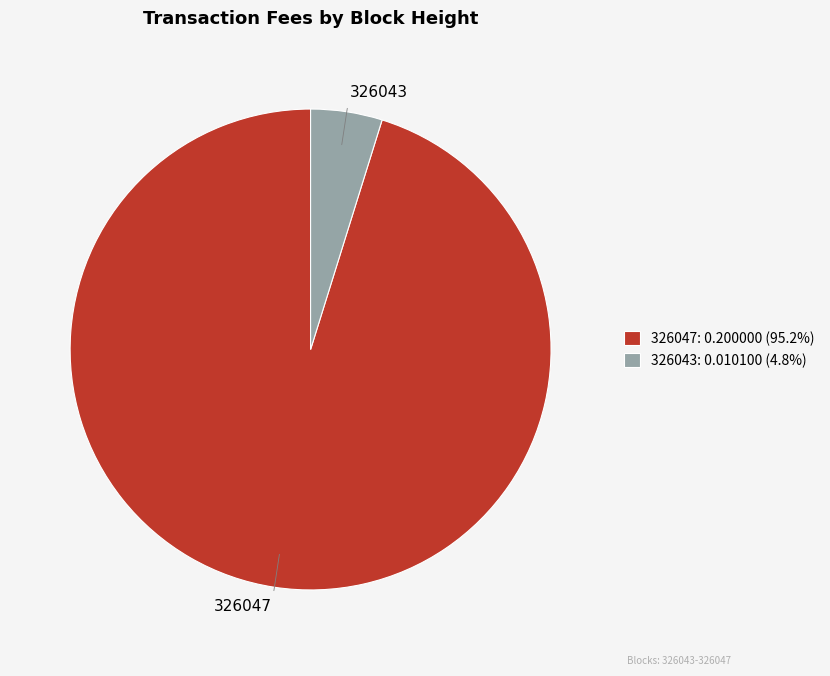

Is there any slice that represents more than half of the pie?

Yes